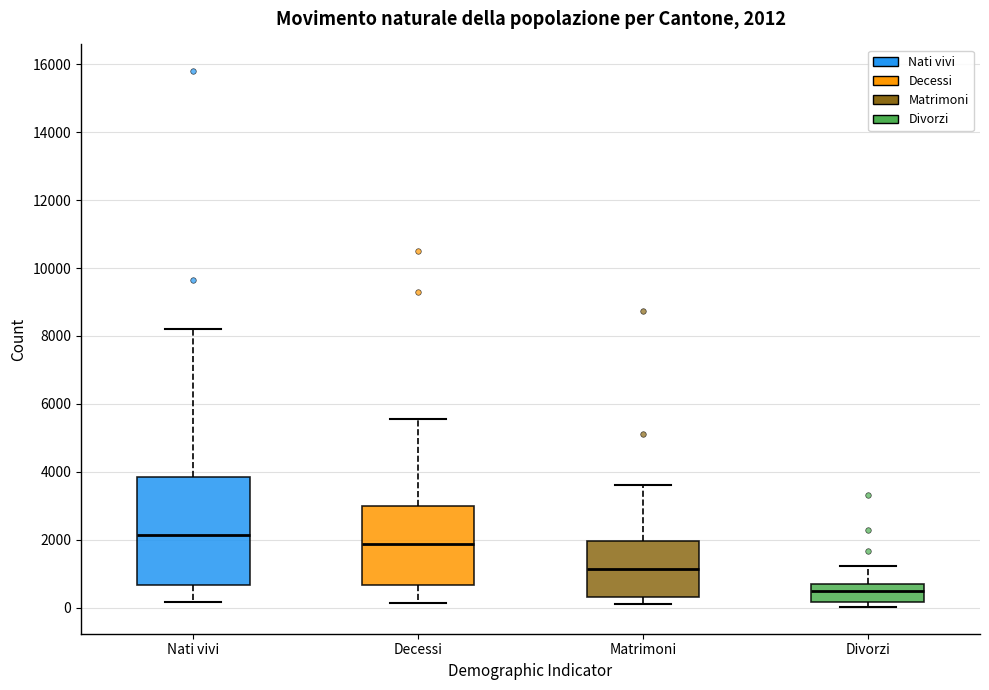

Which box is the tallest, from its lower edge to its upper edge?

Nati vivi